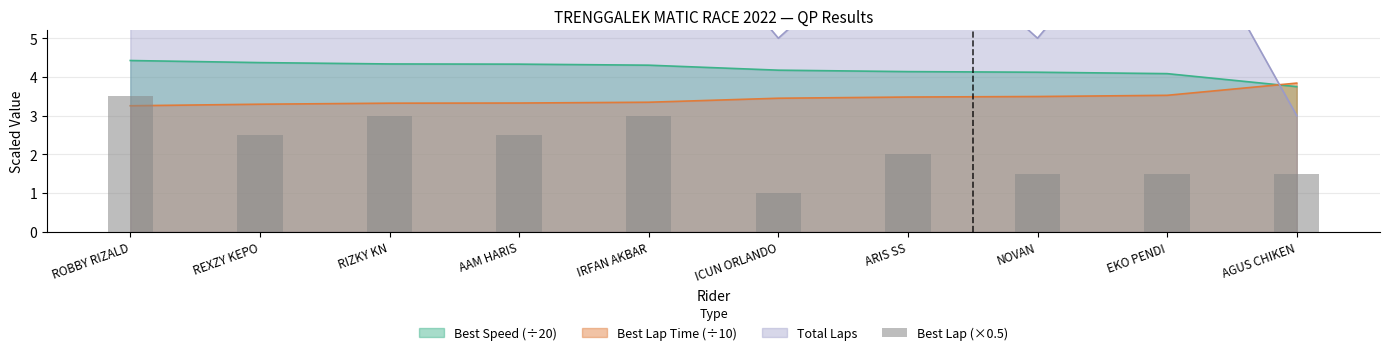

What is the difference between the maximum and minimum values?

2.5